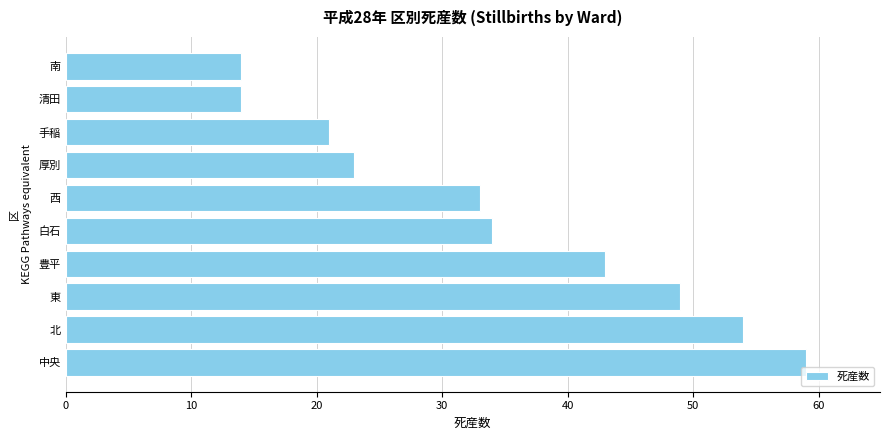

What is the average value?

34